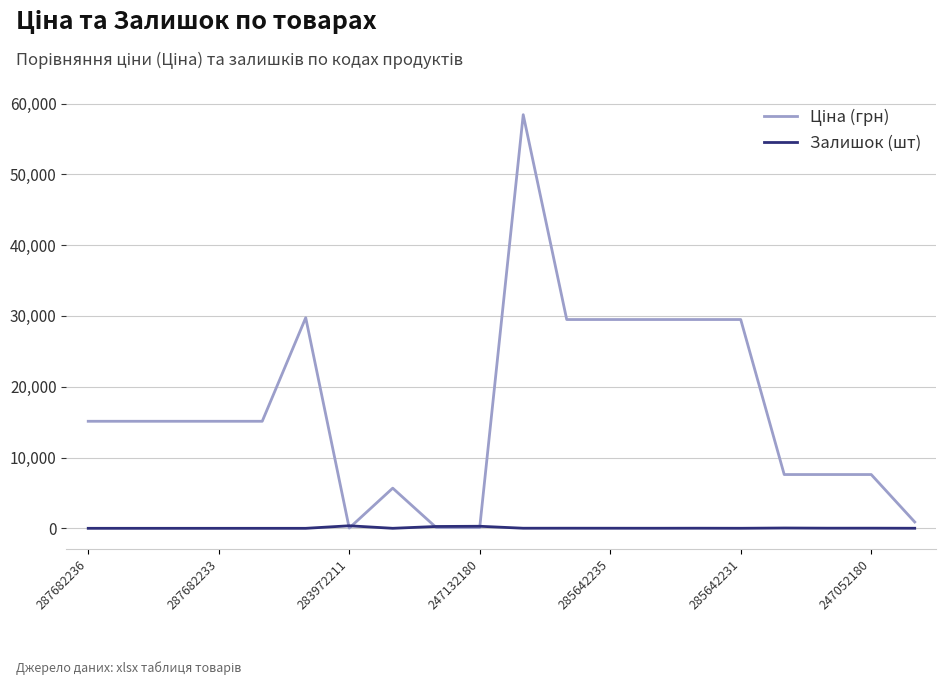

What is the maximum value shown in the chart?

58426.5